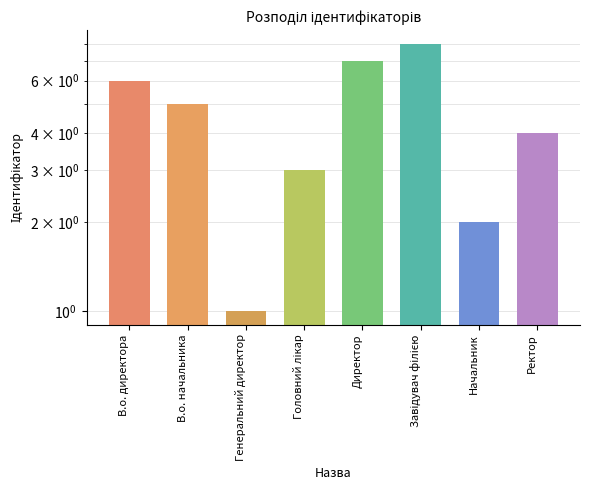

Which has a higher value, Ректор or Головний лікар?

Ректор